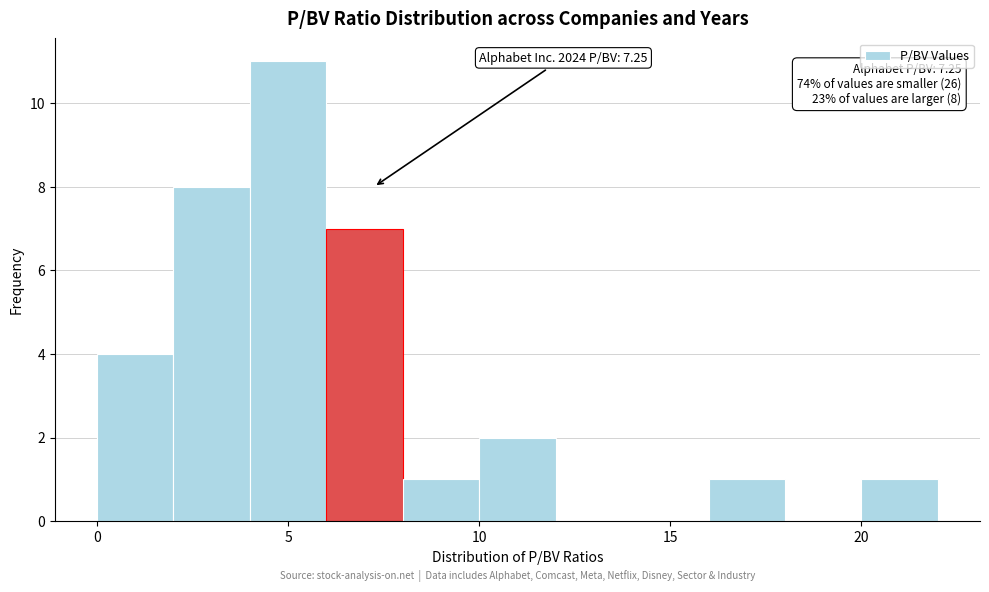

Which range on the x-axis has the tallest bar?

4 to 6